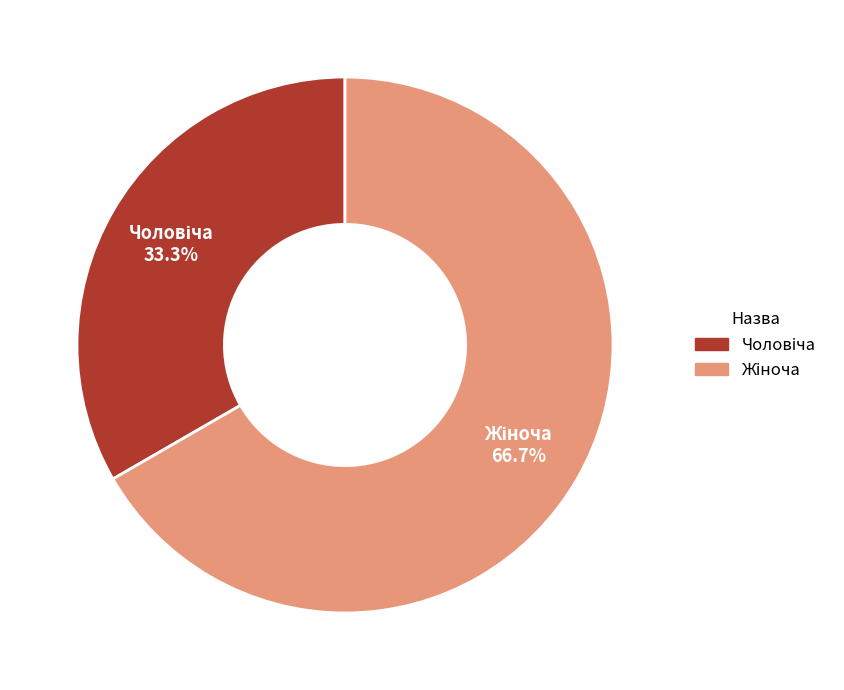

Is there any slice that represents more than half of the pie?

Yes